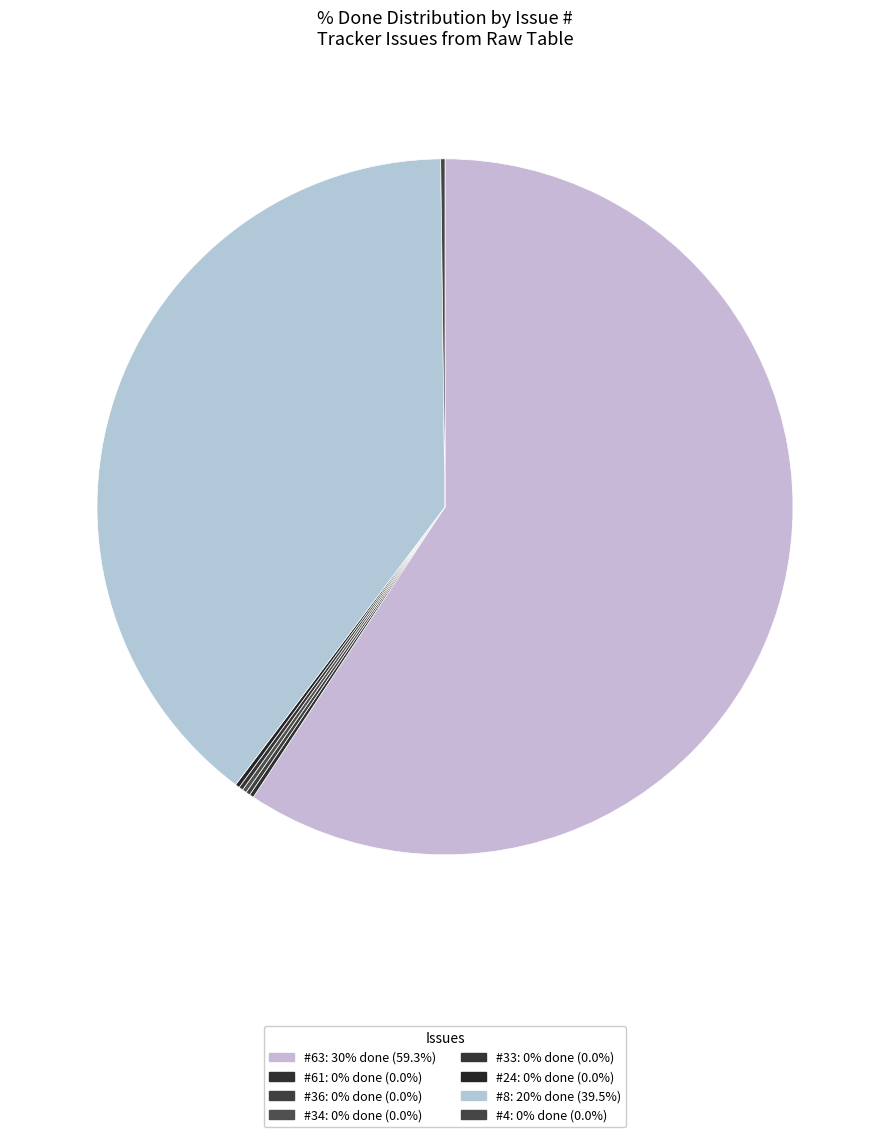

How many slices are in this pie chart?

8